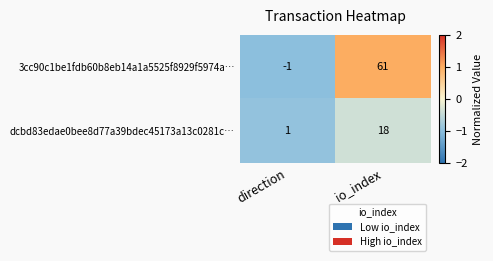

List the series in order of their overall mean, highest first.

3cc90c1be1fdb60b8eb14a1a5525f8929f5974a…, dcbd83edae0bee8d77a39bdec45173a13c0281c…